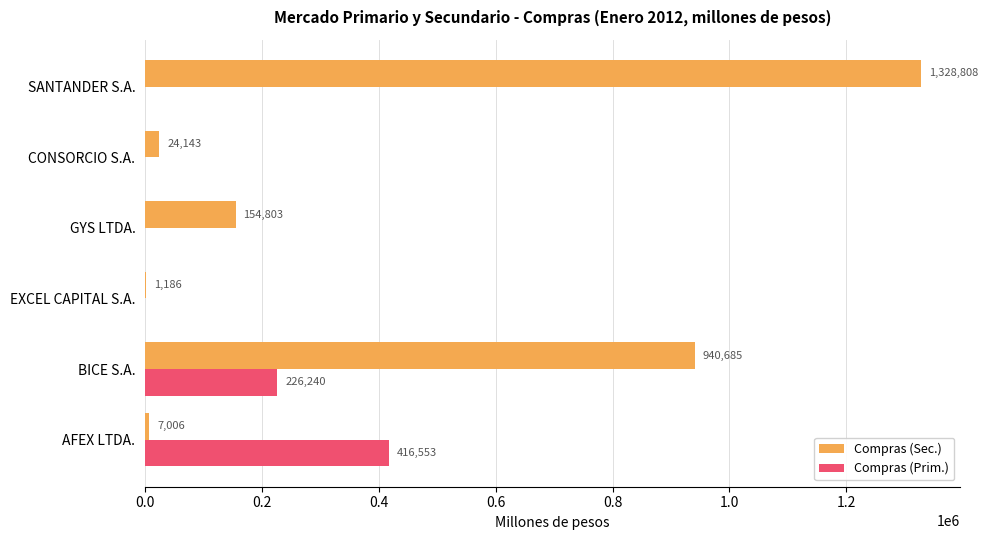

The value of Compras (Sec.) at CONSORCIO S.A. is 24143.4. True or false?

True